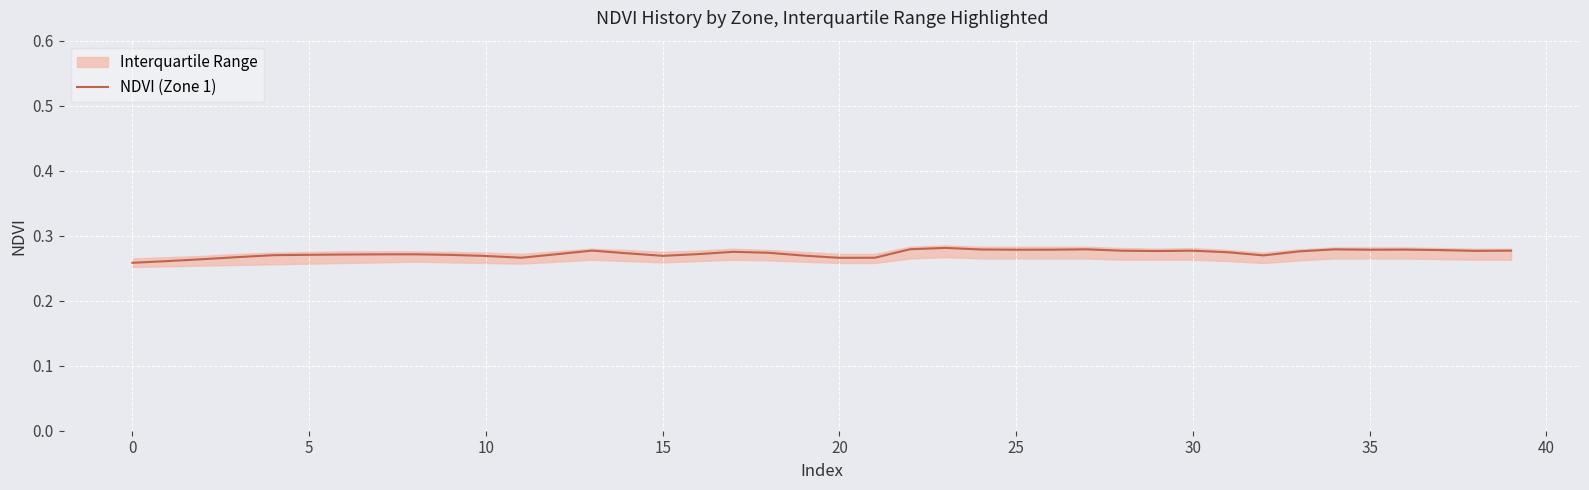

What is the minimum value shown in the chart?

0.3